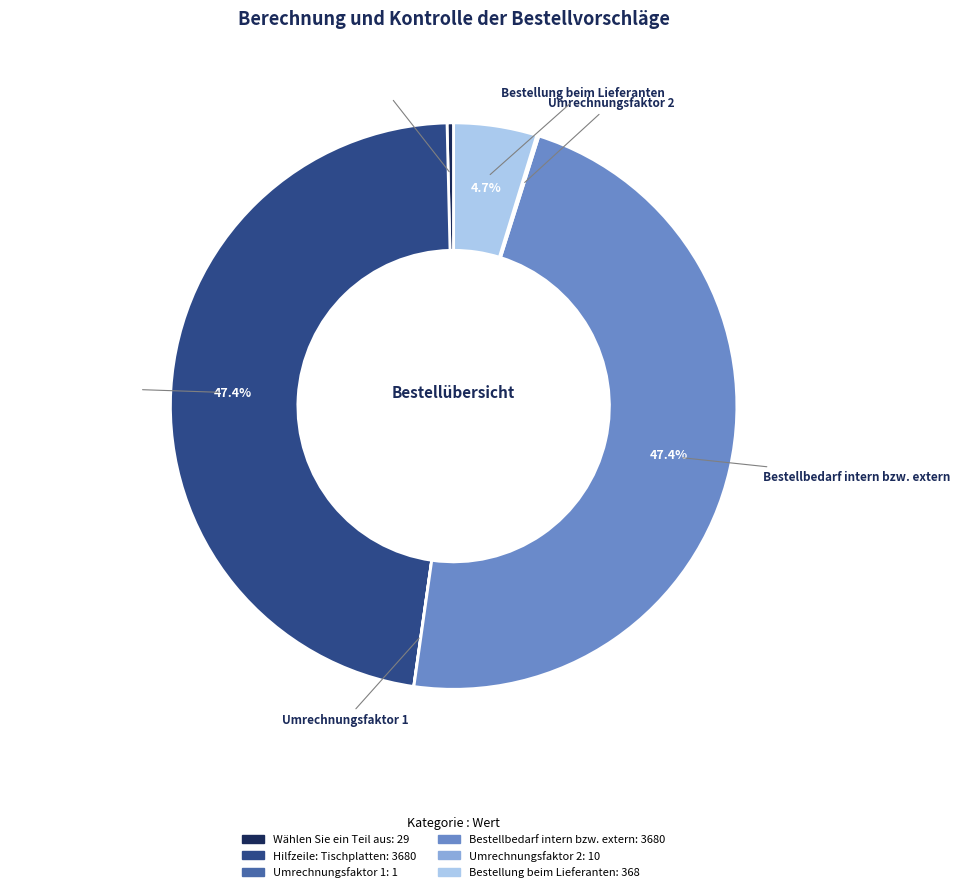

What percentage is NOT represented by Bestellbedarf intern bzw. extern?

52.6%